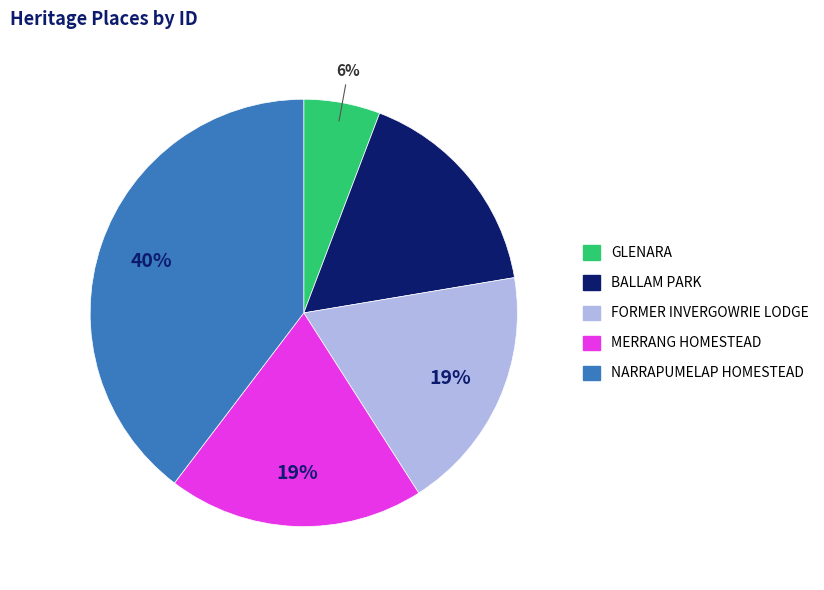

How many segments does this pie chart have?

5